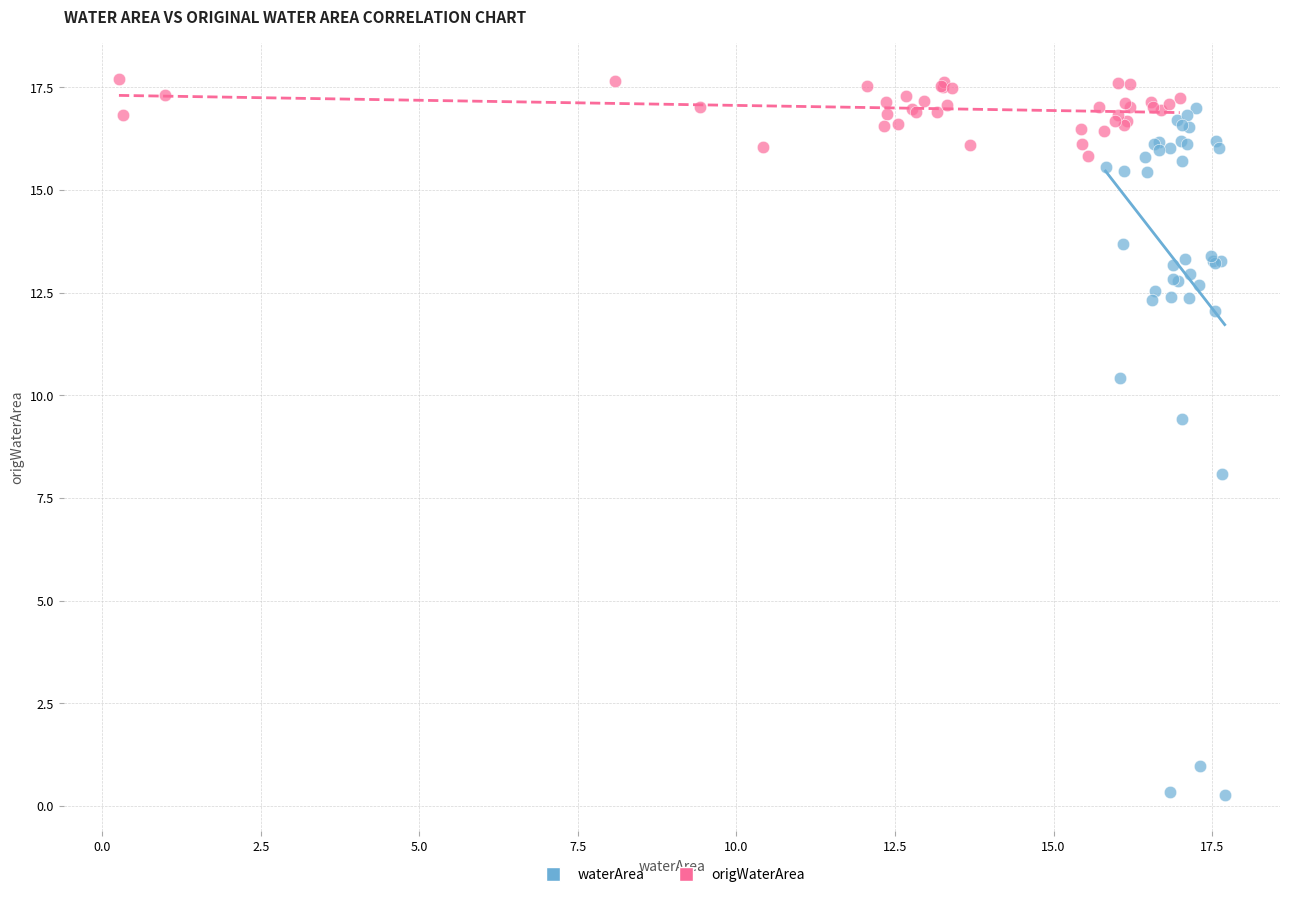

Which series contains the highest Y value?

origWaterArea